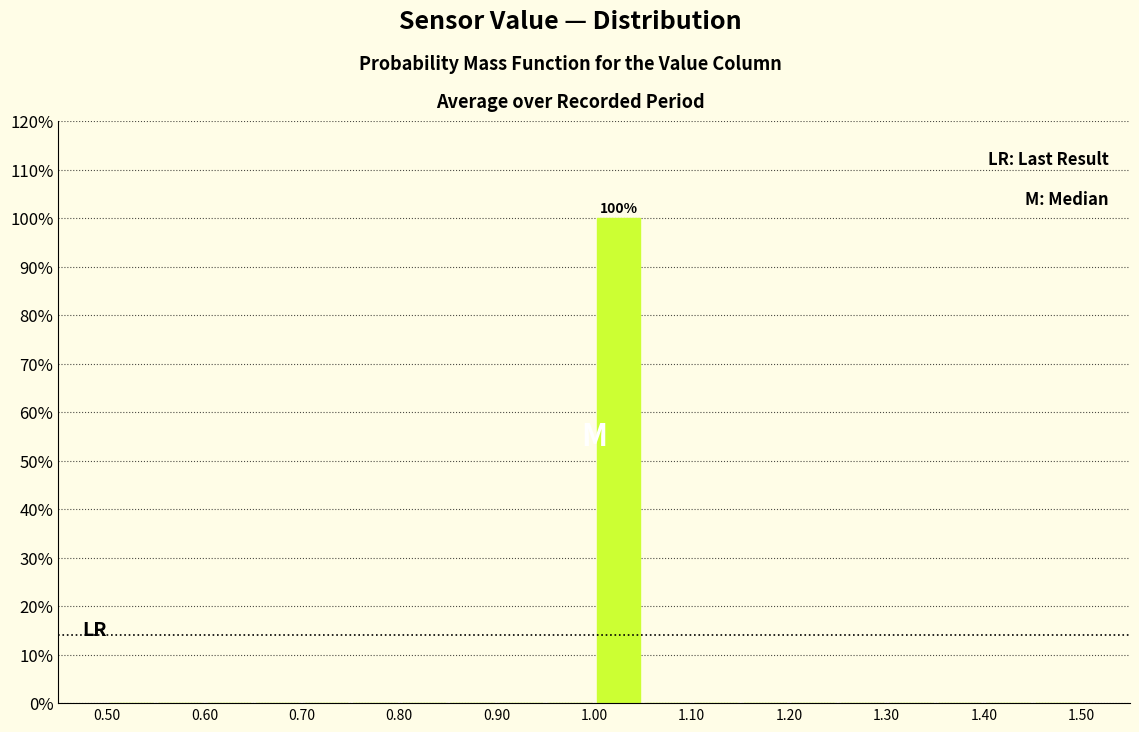

Over which range of the x-axis is the bar tallest?

1.00 to 1.05